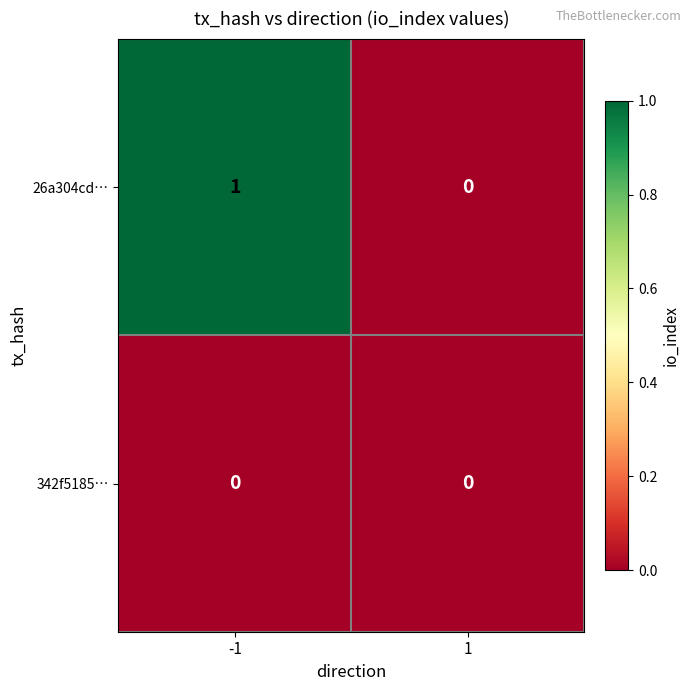

Reading left to right, list all the values displayed in this chart.

26a304cd…: 1	0
342f5185…: 0	0